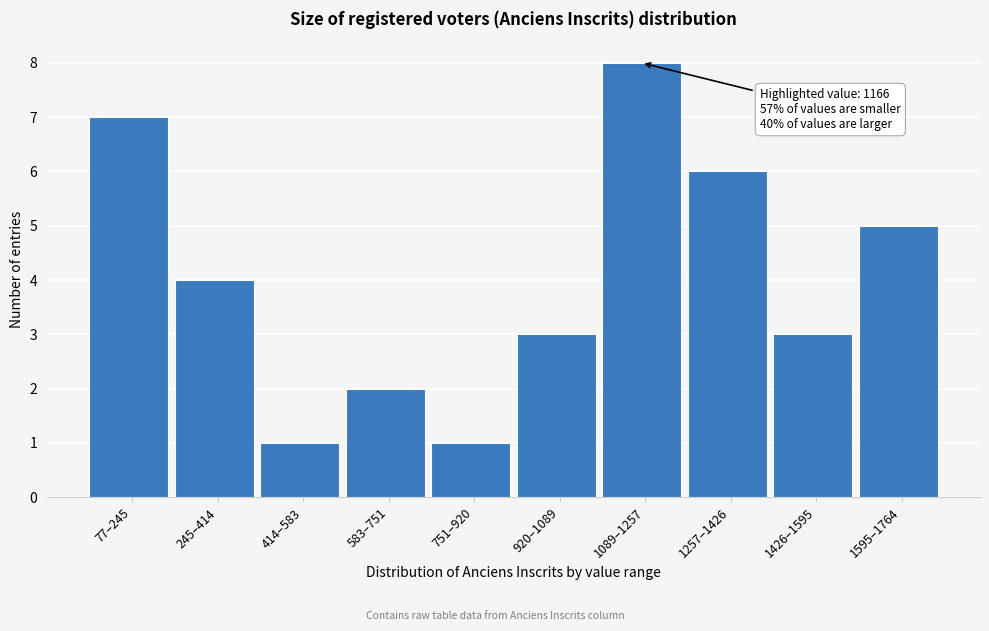

Reading left to right, extract all data points from this chart.

7	4	1	2	1	3	8	6	3	5